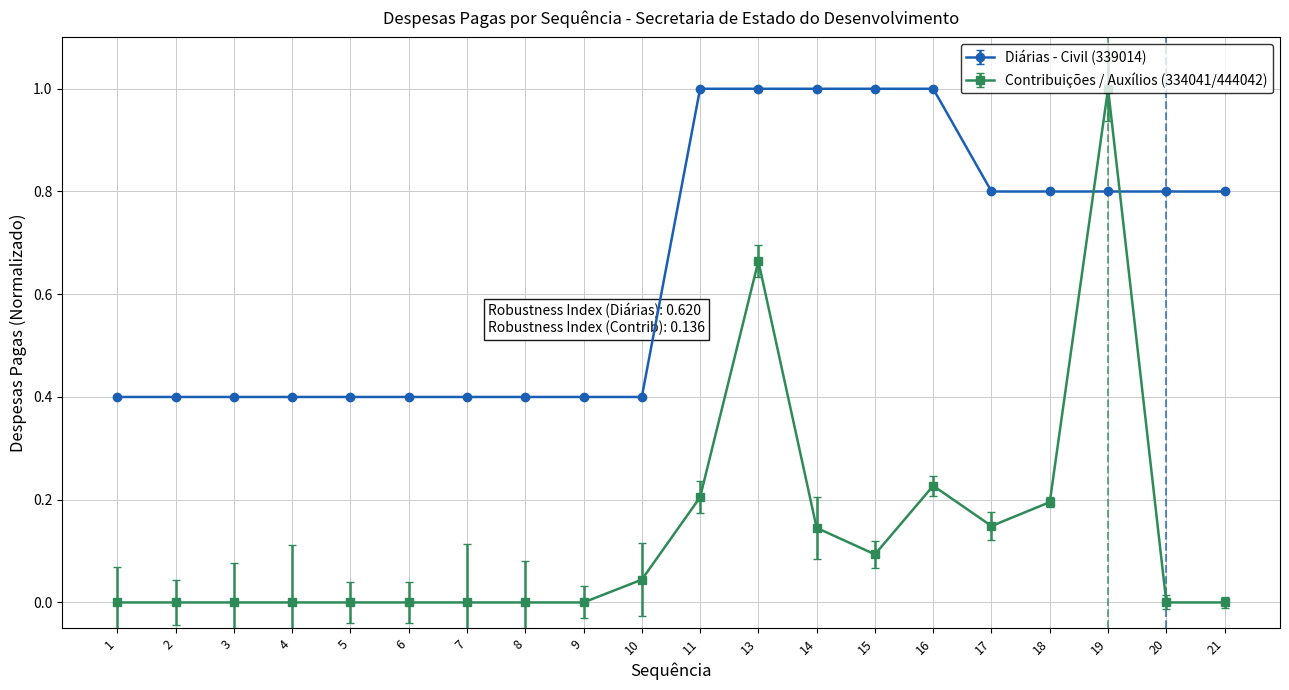

True or false: Contribuições / Auxílios (334041/444042) has more than 1 interior local peaks.

True